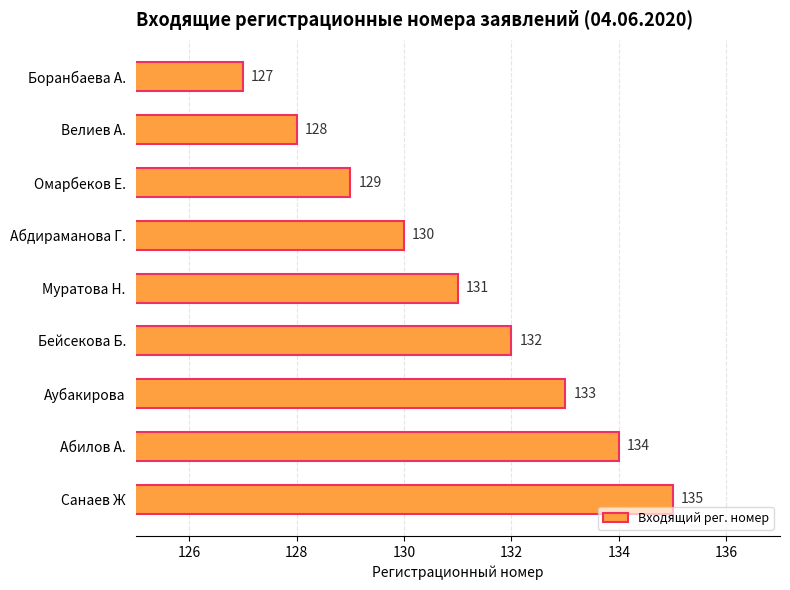

What is the minimum value shown in the chart?

127